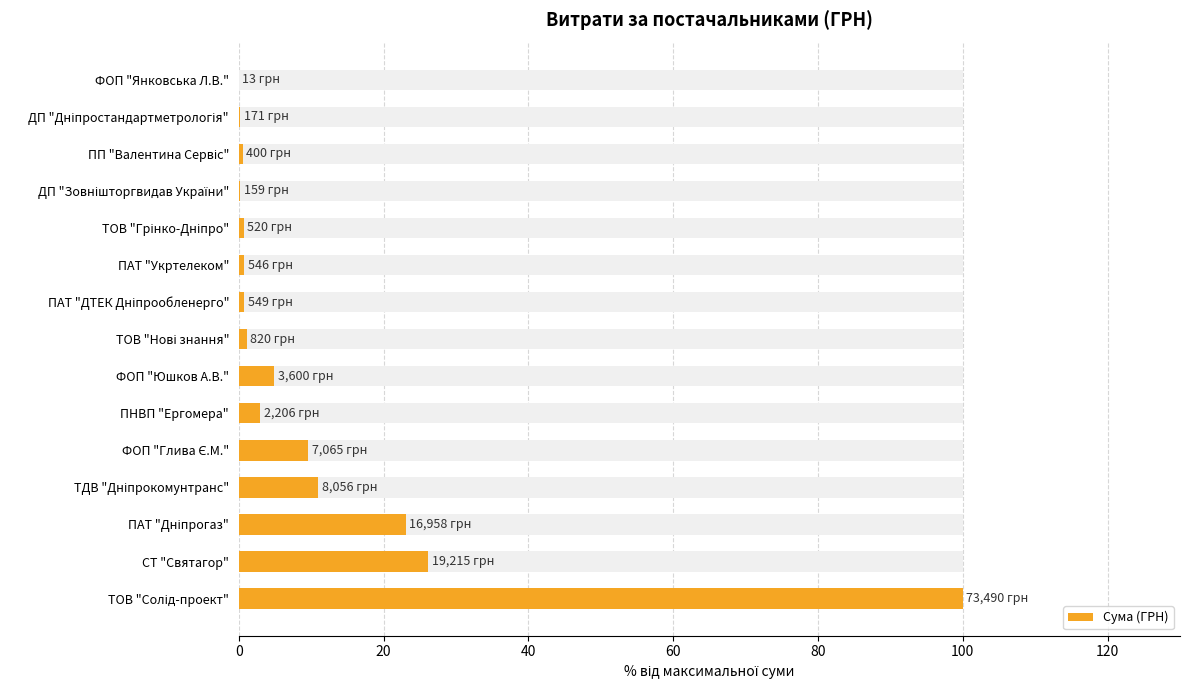

What is the difference between the maximum and second lowest values?

99.8